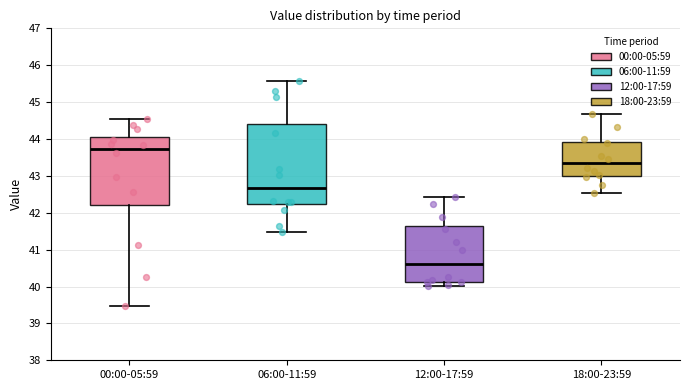

Comparing the boxes themselves (not the whiskers), which one is the tallest?

06:00-11:59